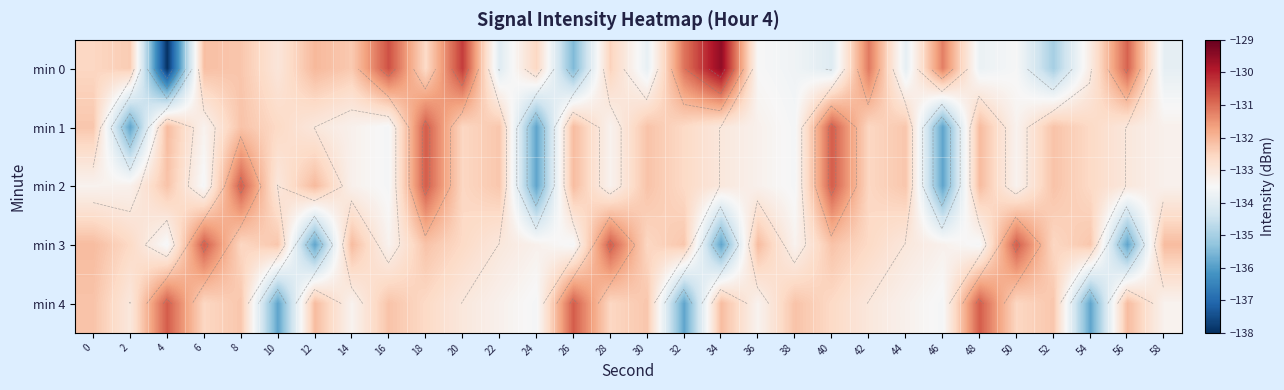

What is the total value across all series at 20?

-661.1